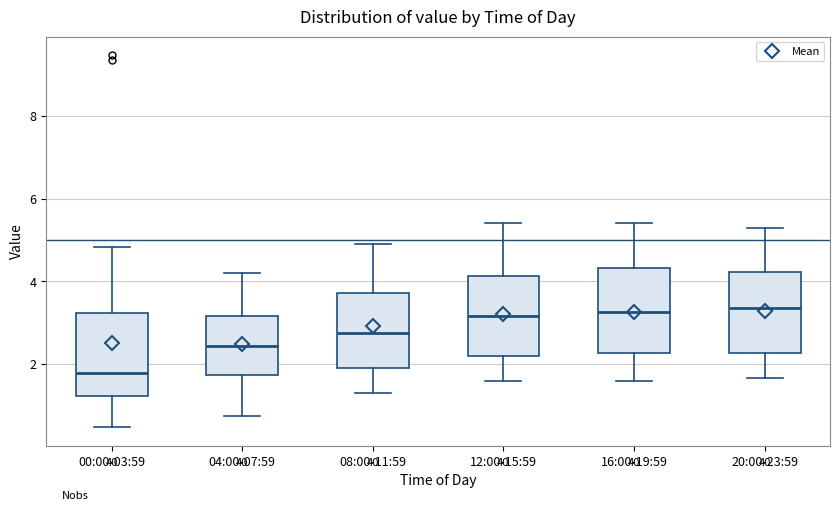

Reading left to right, read every box against the y-axis: the position of its median line, the range the box covers, and the ends of its whiskers. The values are not printed on the chart, so give them approximately, as read against the axis.

00:00-03:59: median 1.8, box 1.2 to 3.2, whiskers 0.4 to 4.8
04:00-07:59: median 2.4, box 1.8 to 3.2, whiskers 0.8 to 4.2
08:00-11:59: median 2.8, box 2.0 to 3.8, whiskers 1.4 to 5.0
12:00-15:59: median 3.2, box 2.2 to 4.2, whiskers 1.6 to 5.4
16:00-19:59: median 3.2, box 2.2 to 4.4, whiskers 1.6 to 5.4
20:00-23:59: median 3.4, box 2.2 to 4.2, whiskers 1.6 to 5.4